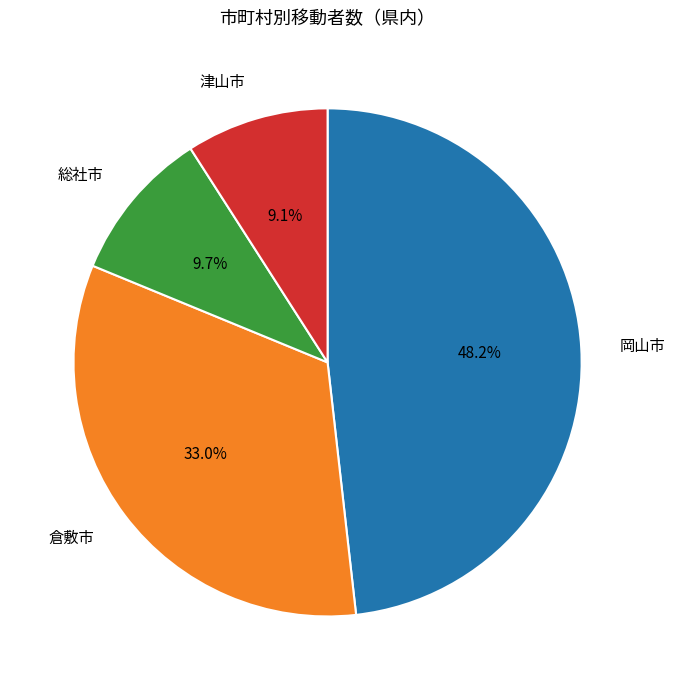

To the nearest percent, what is the difference between the largest and smallest slice percentages?

39%